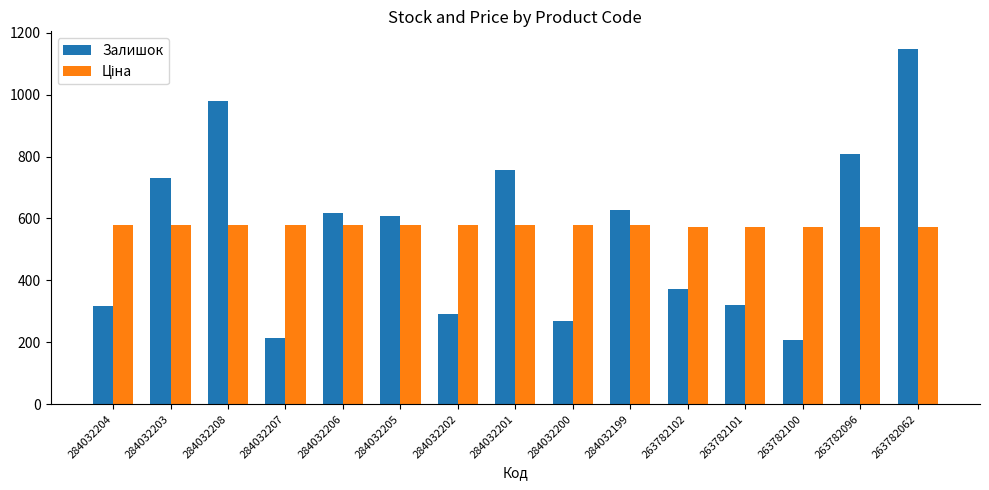

True or false: Залишок has a value of 980.0 at 284032208.

True